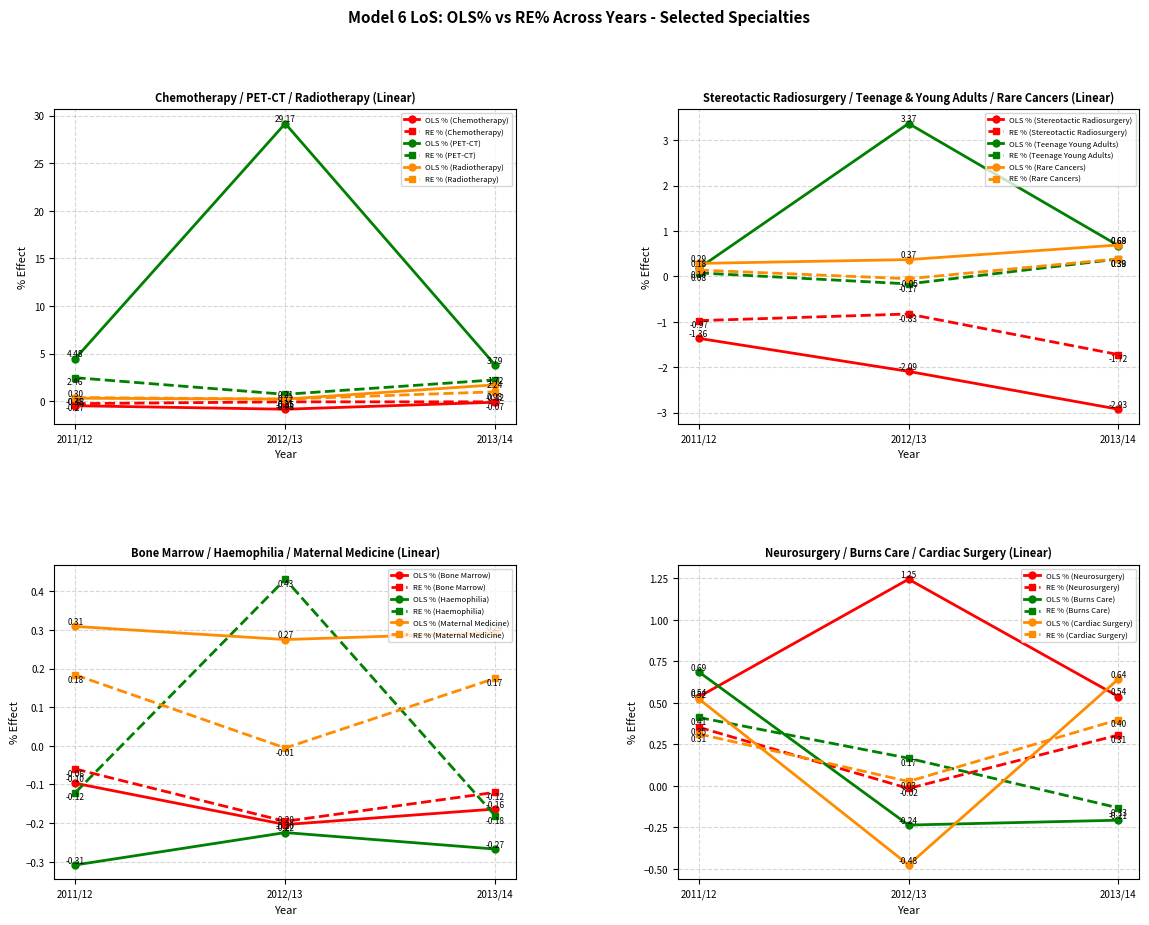

Is this an area chart (filled region under the line)?

No